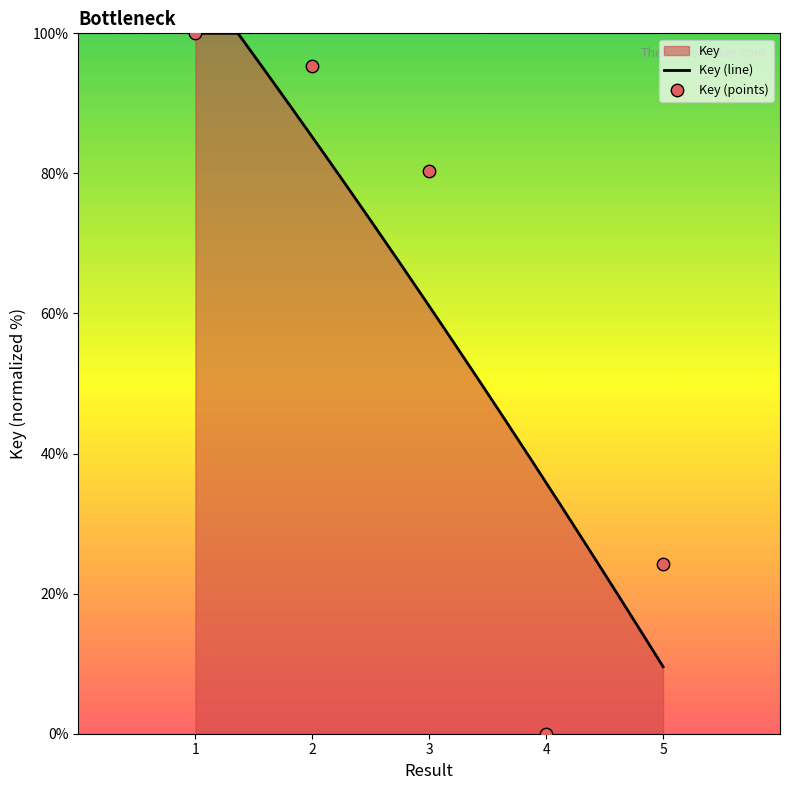

Approximately how many times larger is the value at 5 compared to 2?

0.3